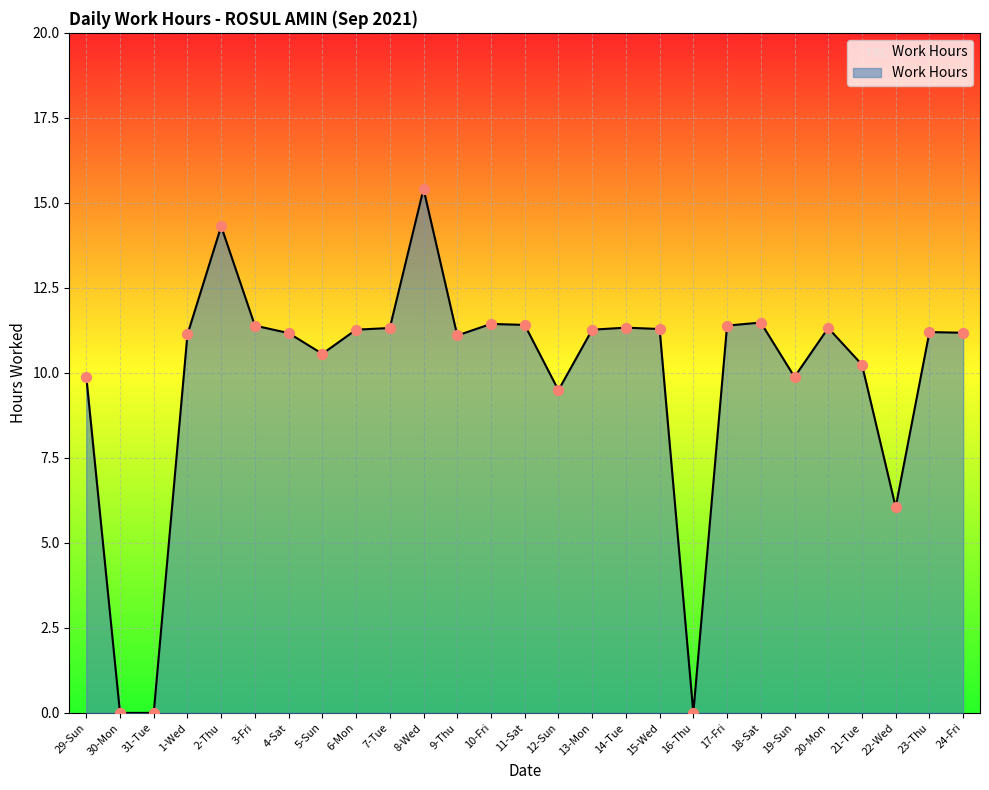

What is the ratio of the value at 9-Thu to the value at 2-Thu?

0.8